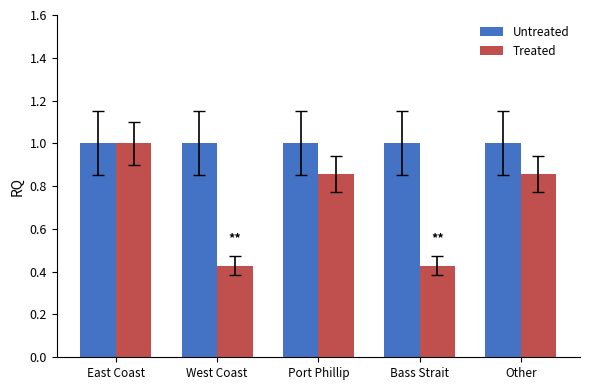

What is the value of the Untreated bar at the 5th from the left?

1.0